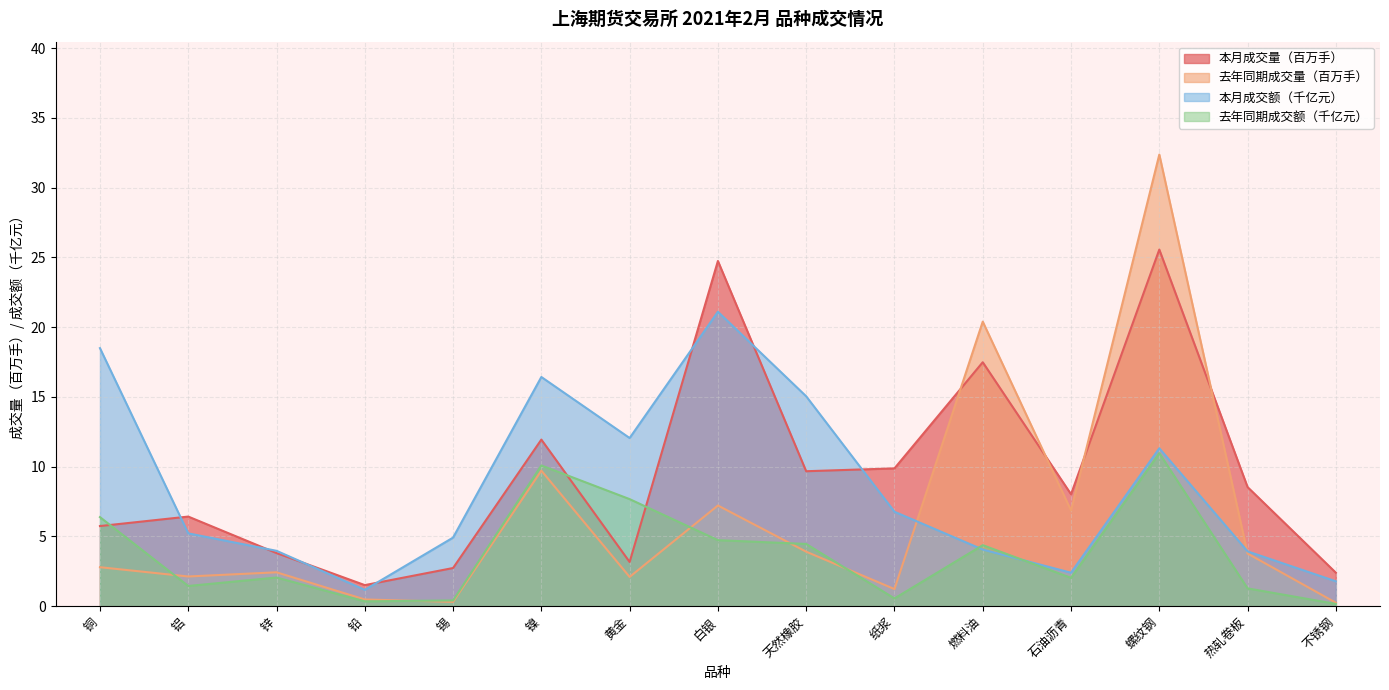

What is the difference between the highest and lowest values at 锌?

1.9